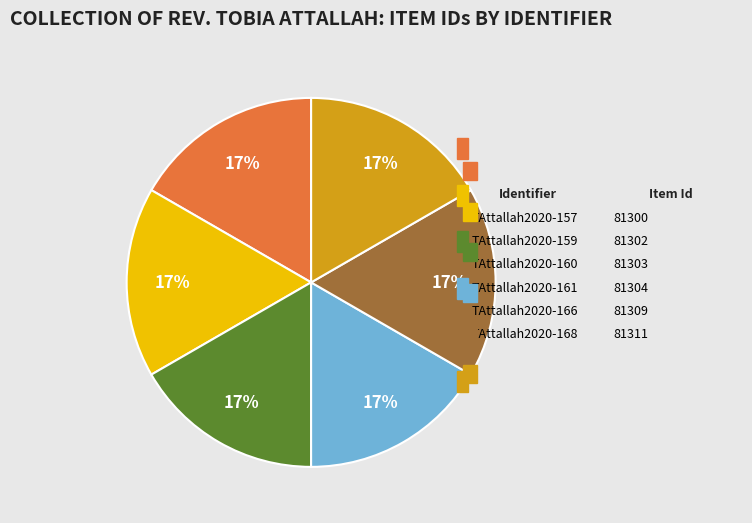

Is there a majority slice in this chart?

No